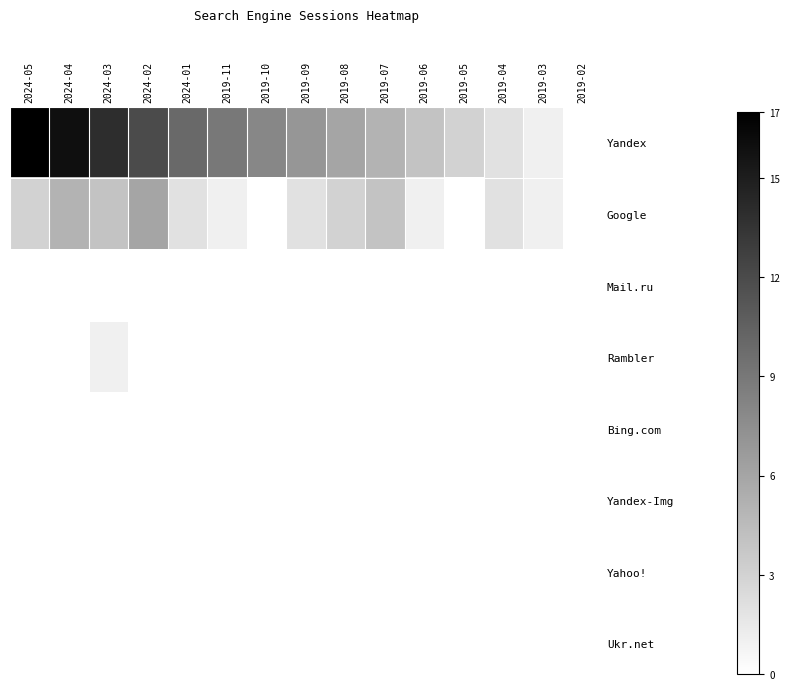

Between 2024-03 and 2019-04, which is larger?

2024-03